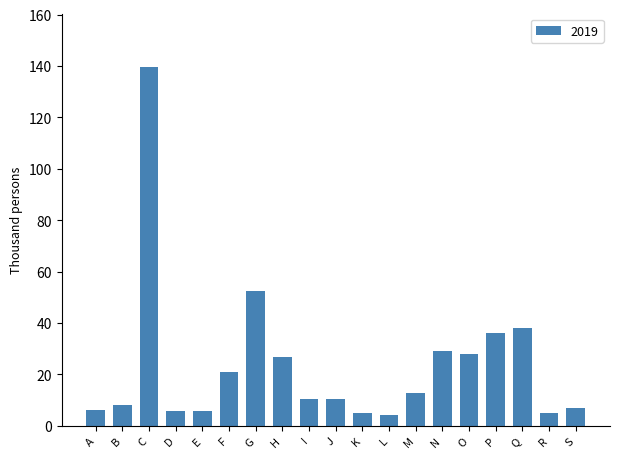

What is the minimum value shown in the chart?

4.4